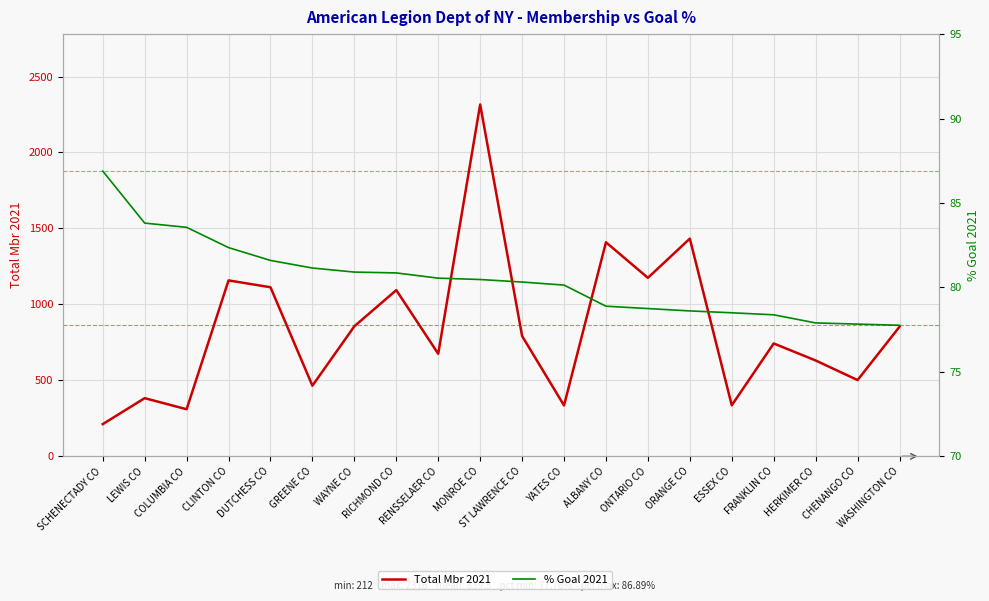

How many categories are shown in the chart?

20